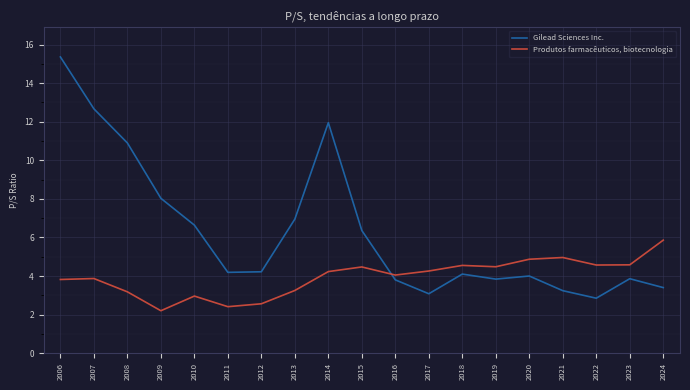

Is the value of Gilead Sciences Inc. at 2008 greater than the value of Produtos farmacêuticos, biotecnologia at 2011?

Yes